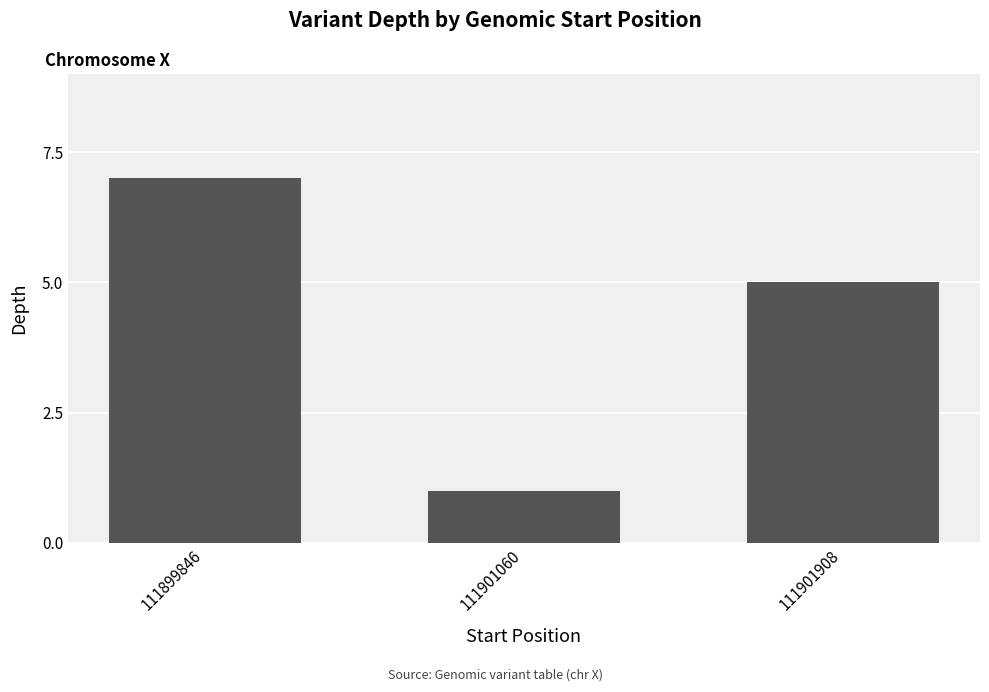

Which has a higher value, 111901908 or 111901060?

111901908